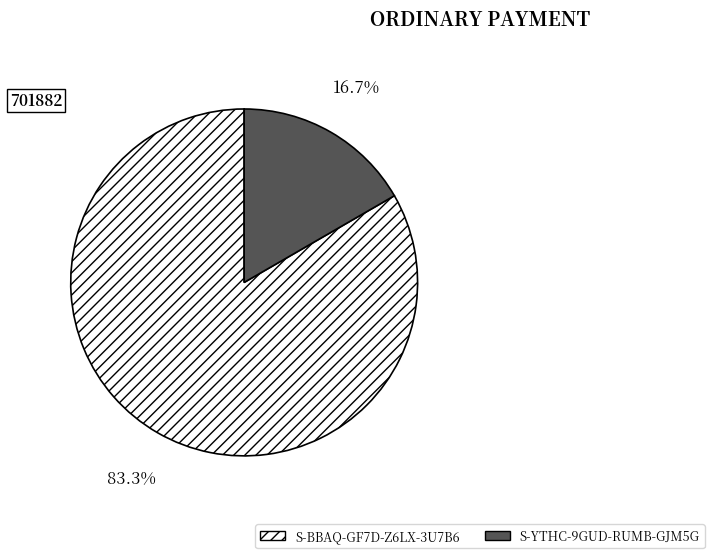

Does S-BBAQ-GF7D-Z6LX-3U7B6 account for over 50% of the chart?

Yes